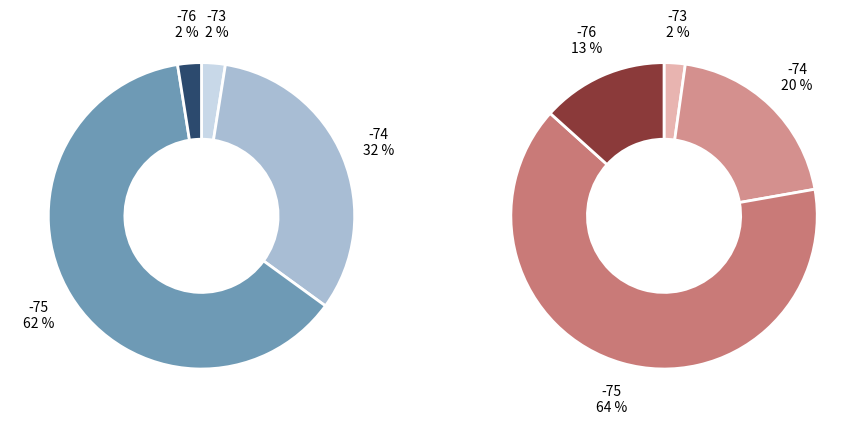

Is it true that 12 is 1% of the pie?

False